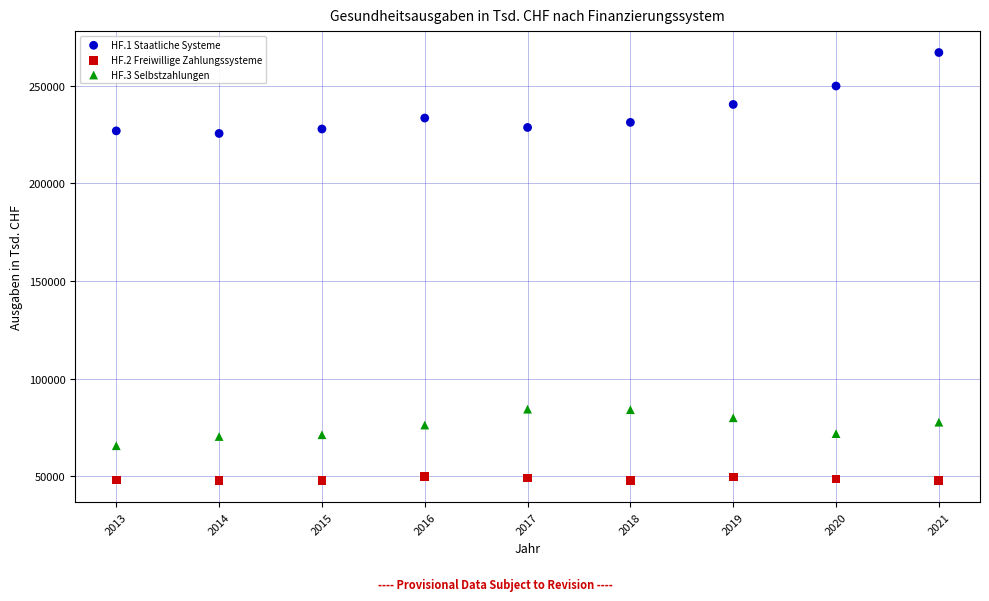

Which series contains the highest Y value?

HF.1 Staatliche Systeme